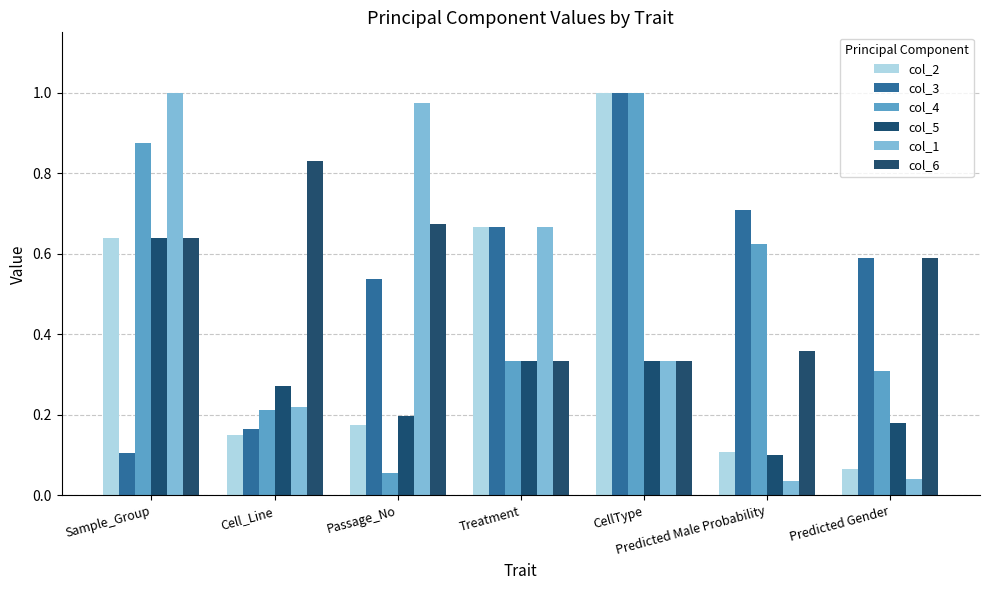

Which series has the largest total across all categories?

col_3